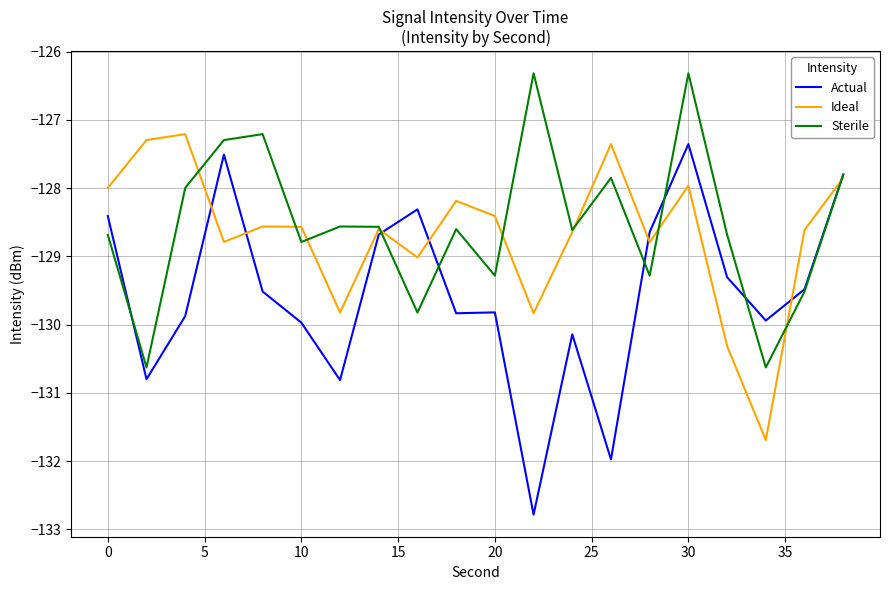

What is the greatest value displayed?

-126.3